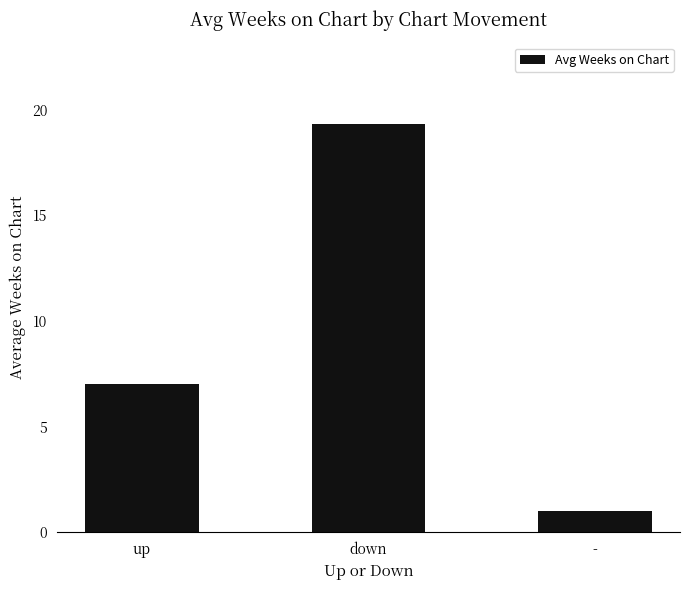

What is the average value?

9.1